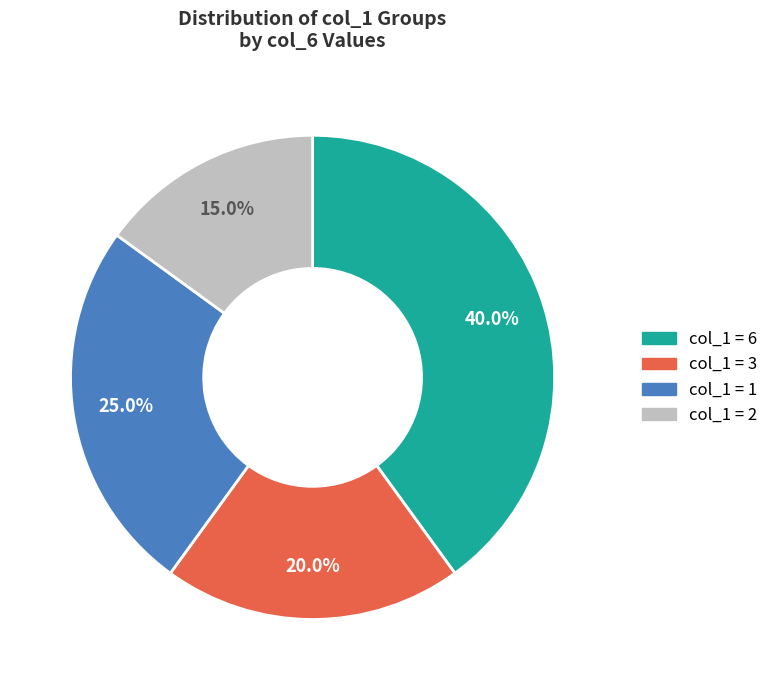

Is there any slice that represents more than half of the pie?

No